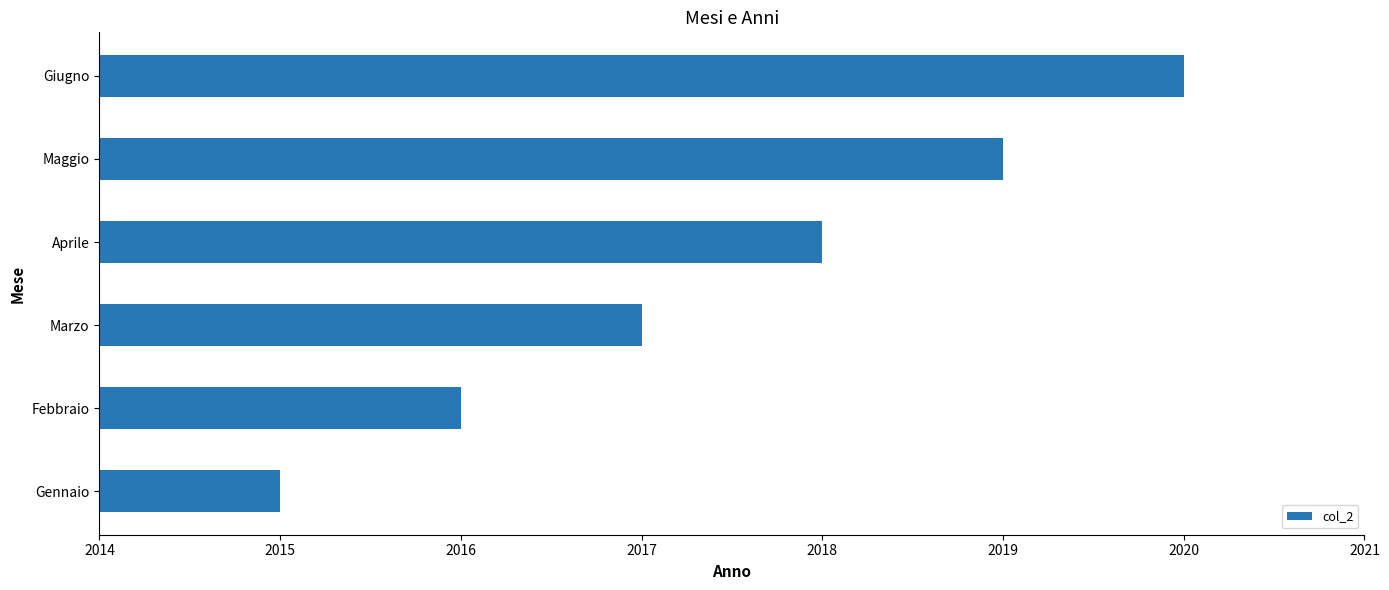

Reading top to bottom, transcribe all the data shown in this chart.

2020	2019	2018	2017	2016	2015